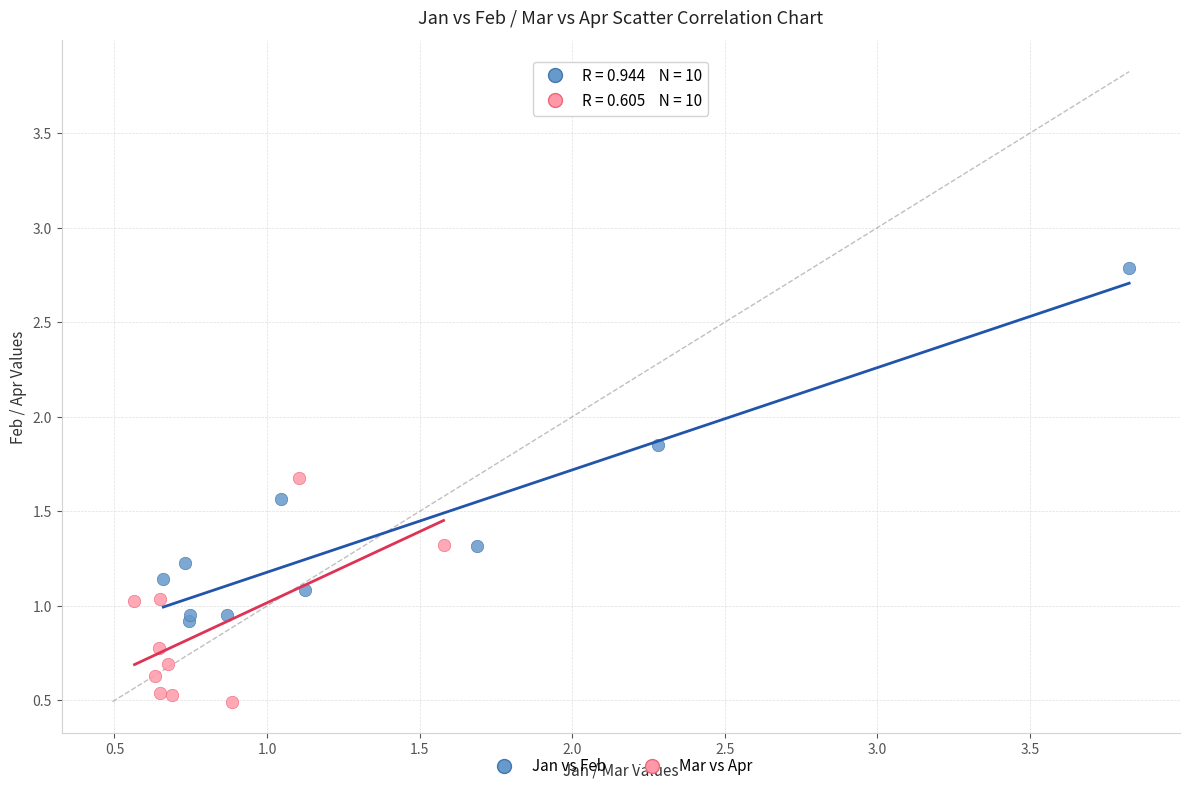

Which series has the largest Y range (max minus min)?

Jan vs Feb